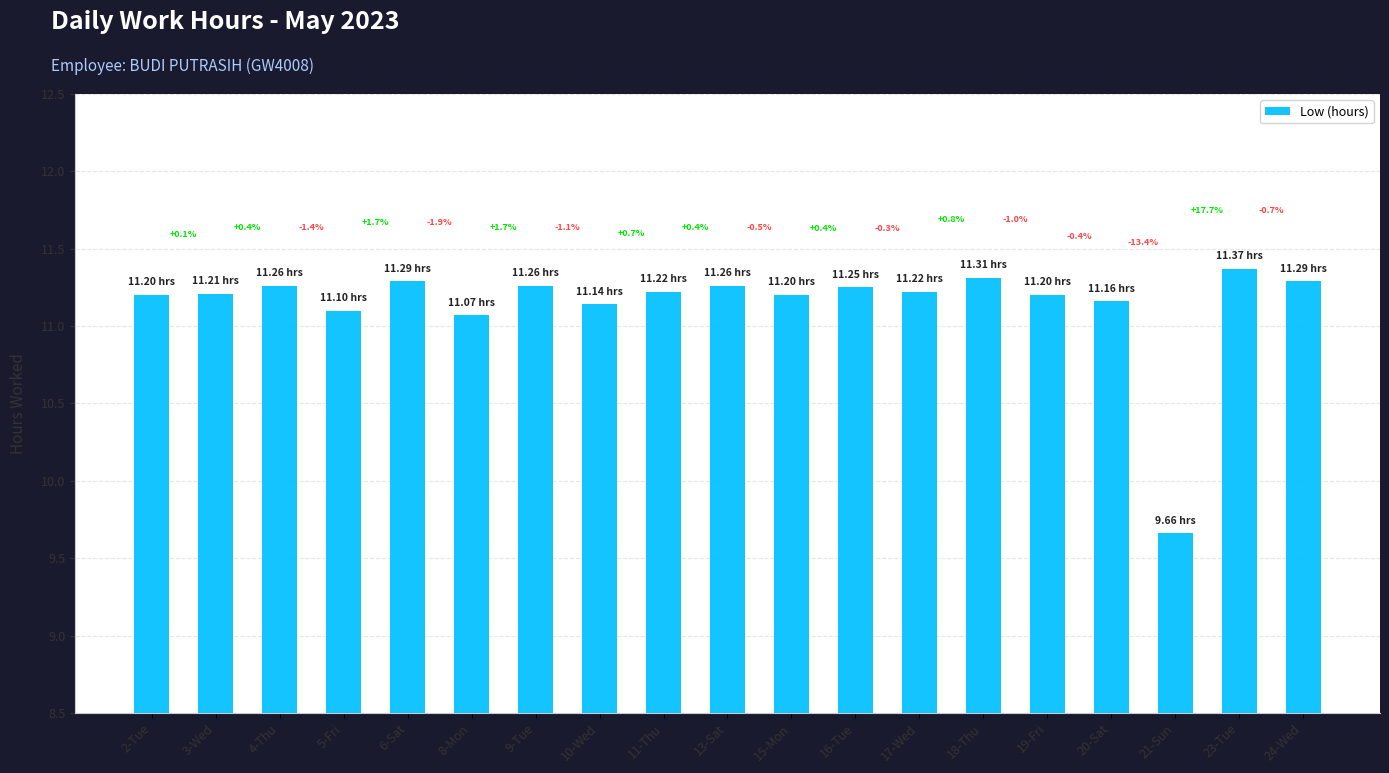

What is the difference between the maximum and minimum values?

1.7